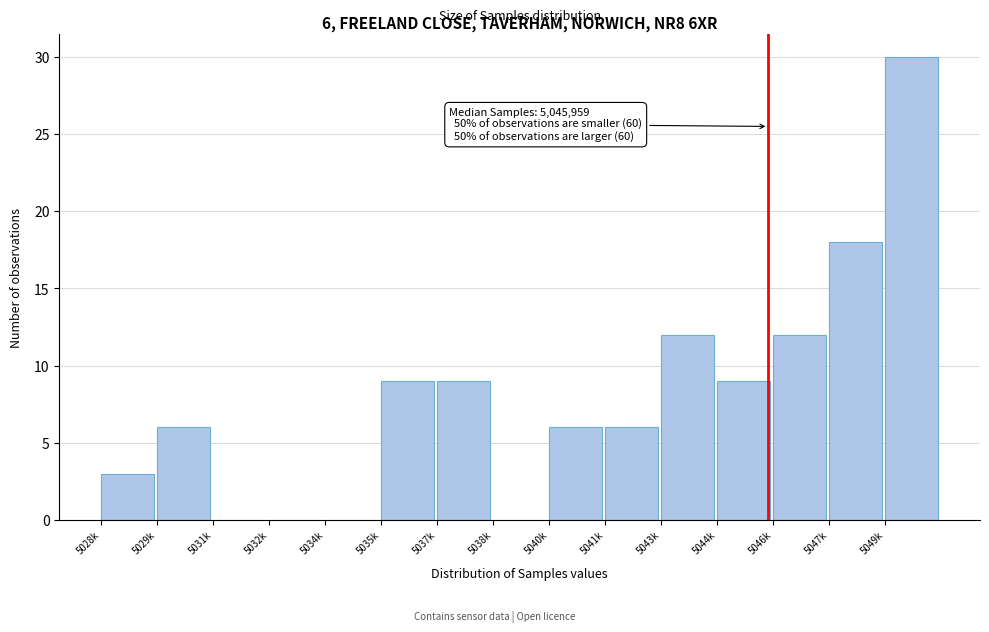

Reading left to right, transcribe all the data shown in this chart.

5028k=3	5029k=6	5031k=0	5032k=0	5034k=0	5035k=9	5037k=9	5038k=0	5040k=6	5041k=6	5043k=12	5044k=9	5046k=12	5047k=18	5049k=30